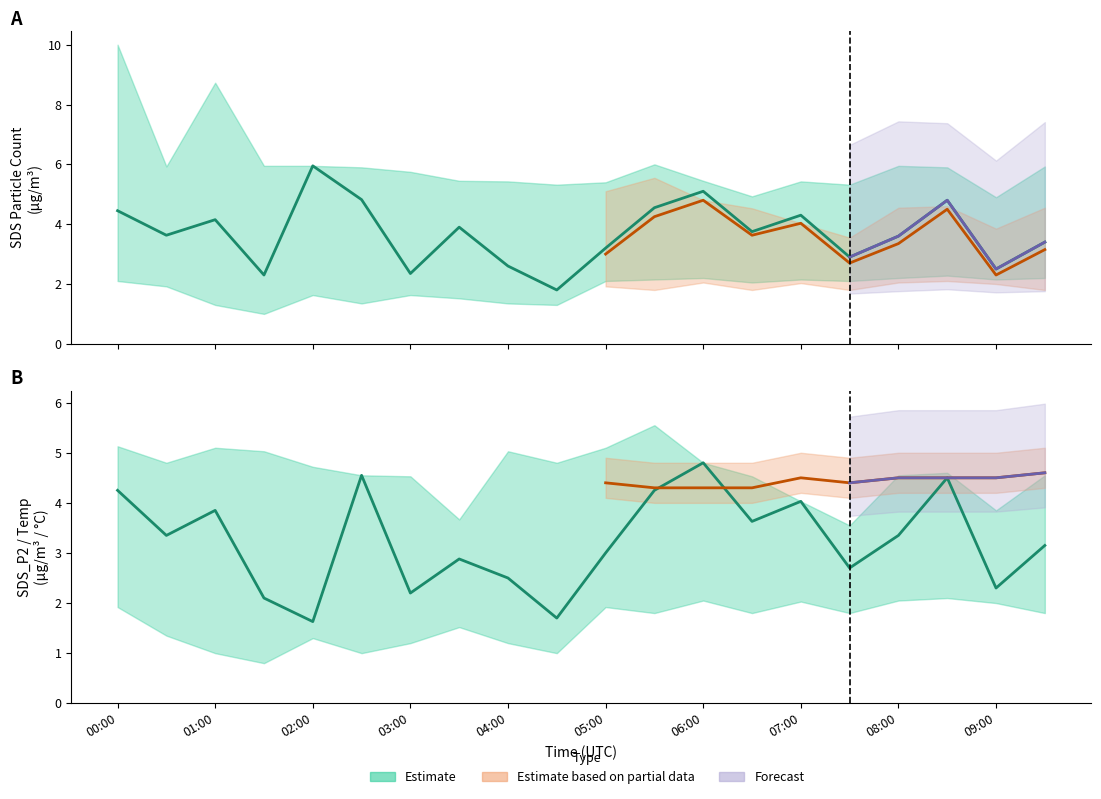

True or false: SDS_P2 and SDS_P1 intersect in this chart.

False